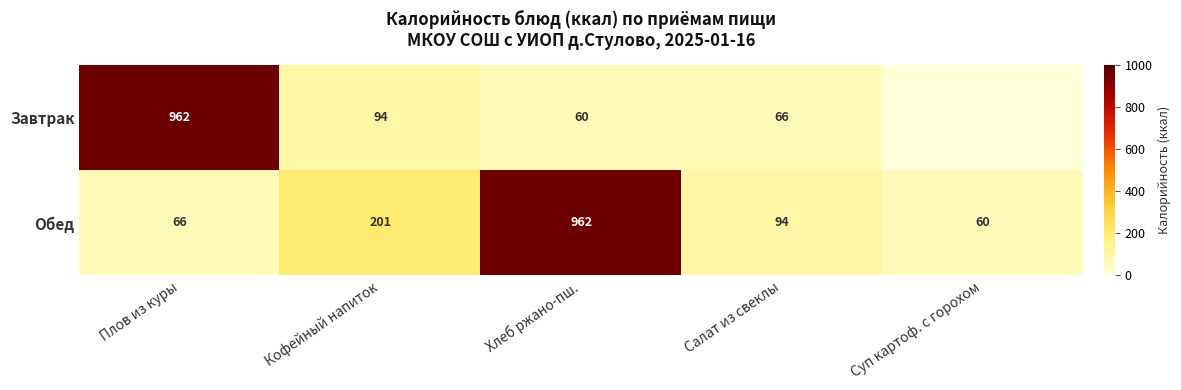

Where does the Обед series first go above 94?

Кофейный напиток